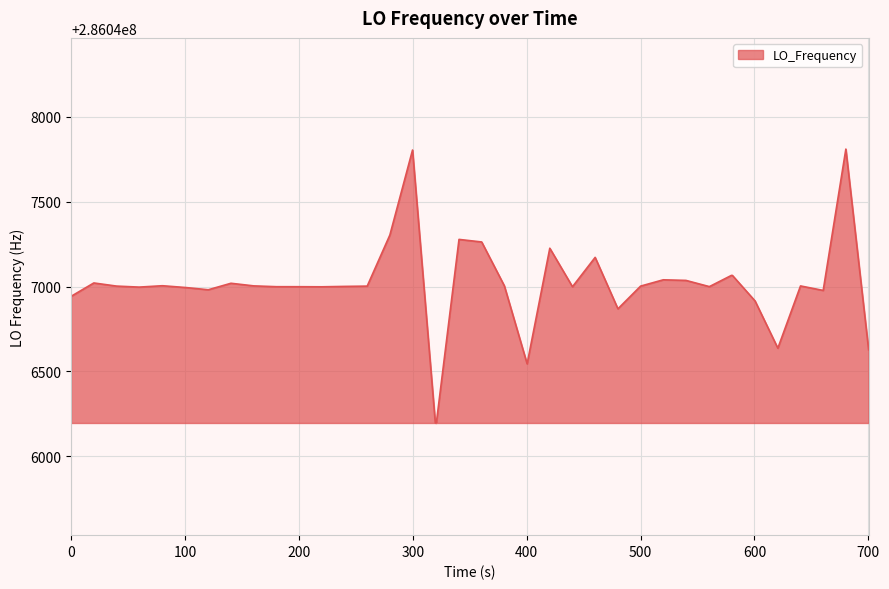

What is the greatest value displayed?

286047809.3